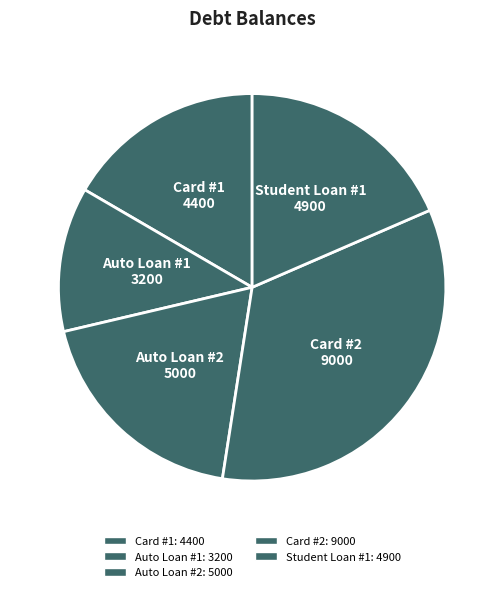

What is the smallest slice in the pie chart?

Auto Loan #1